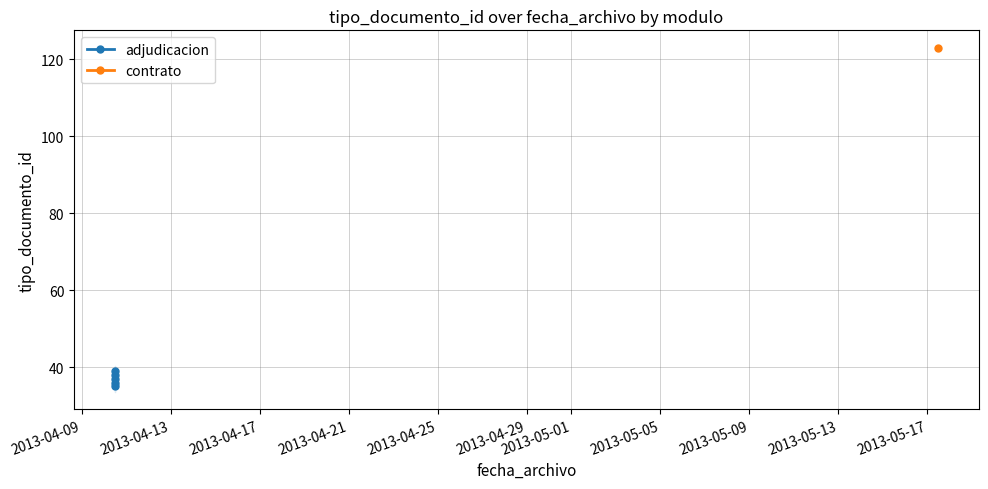

True or false: the data shows 16 at 2013-04-21.

False